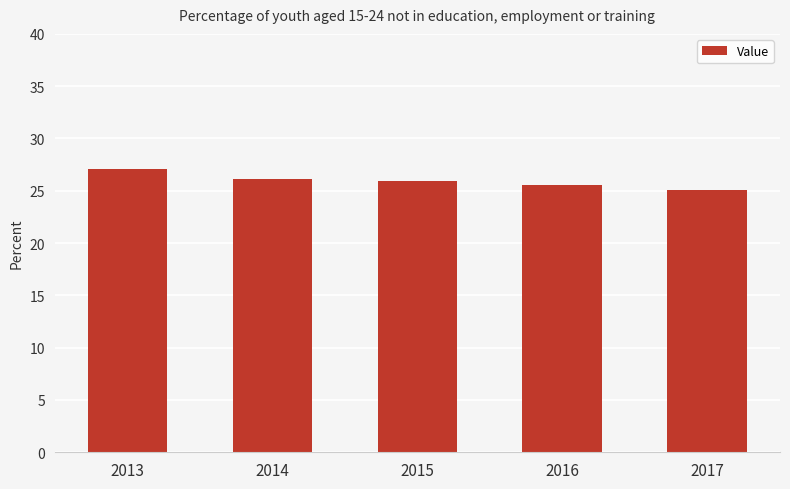

What is the difference between the maximum and minimum values?

2.0